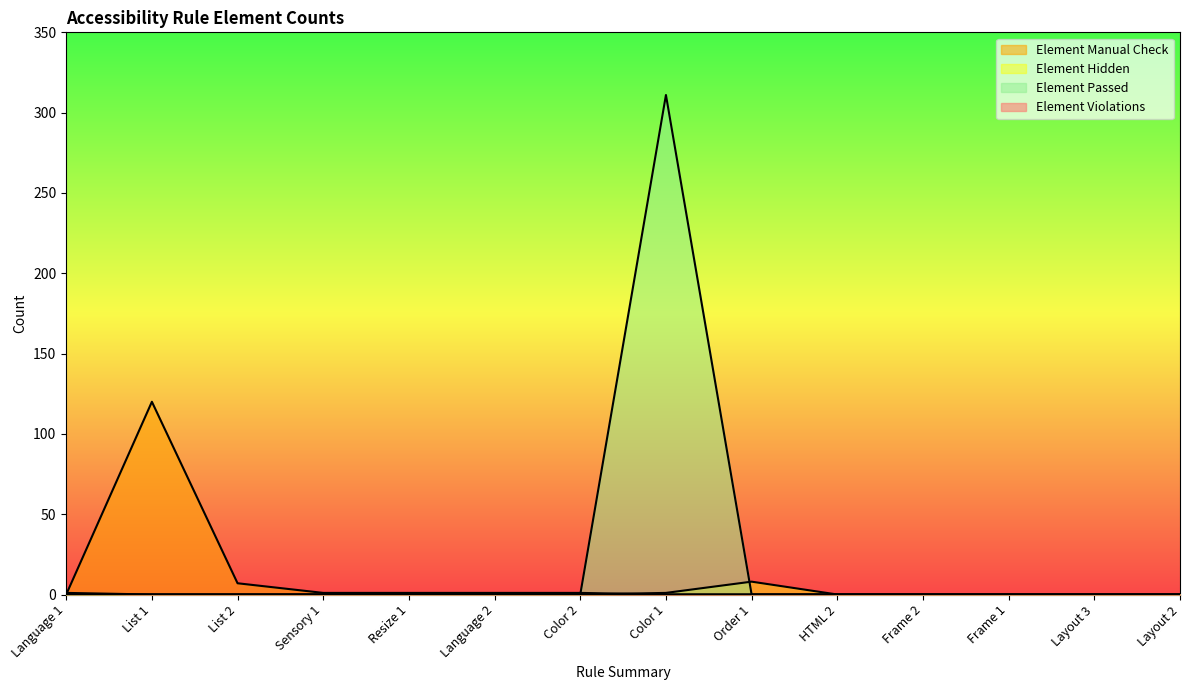

What is the sum of all Element Violations values?

1